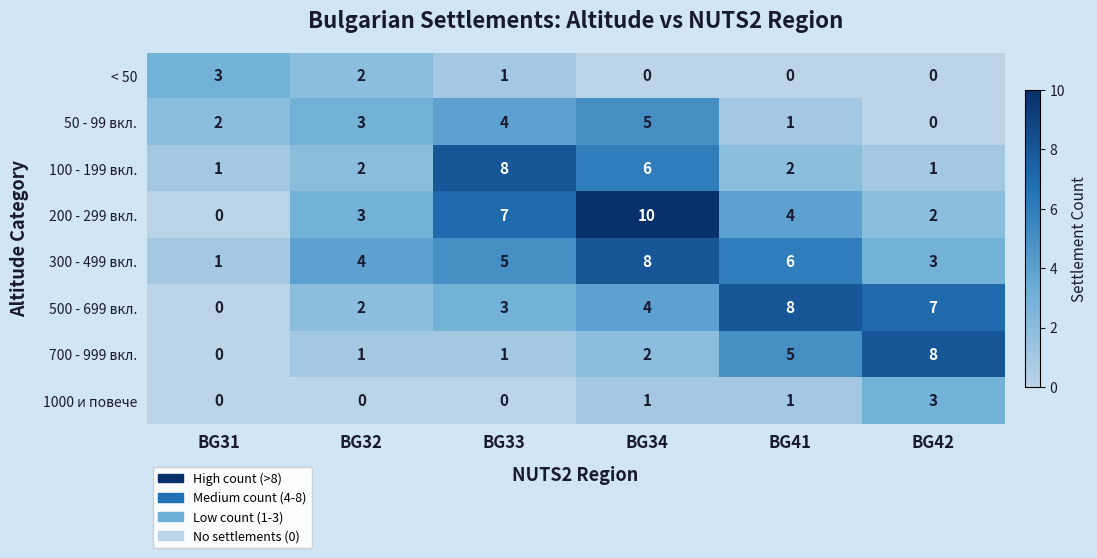

Which series has the largest range (max minus min)?

200 - 299 вкл.